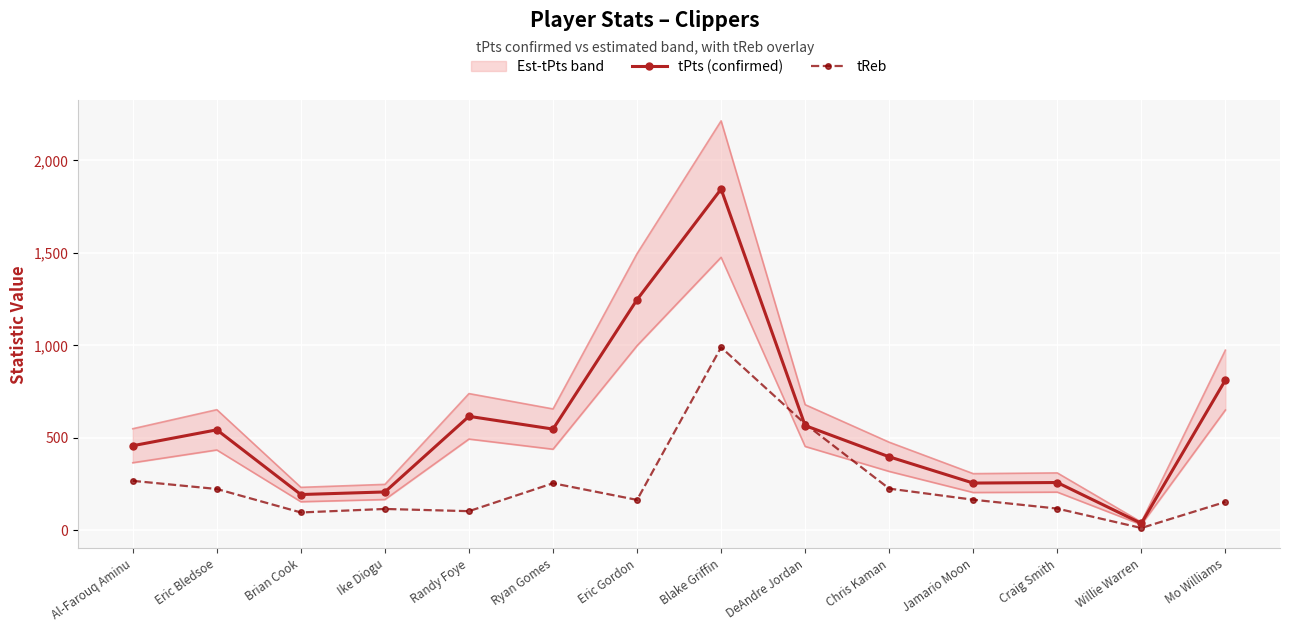

What is the sum of the tReb values at Randy Foye and Brian Cook?

199